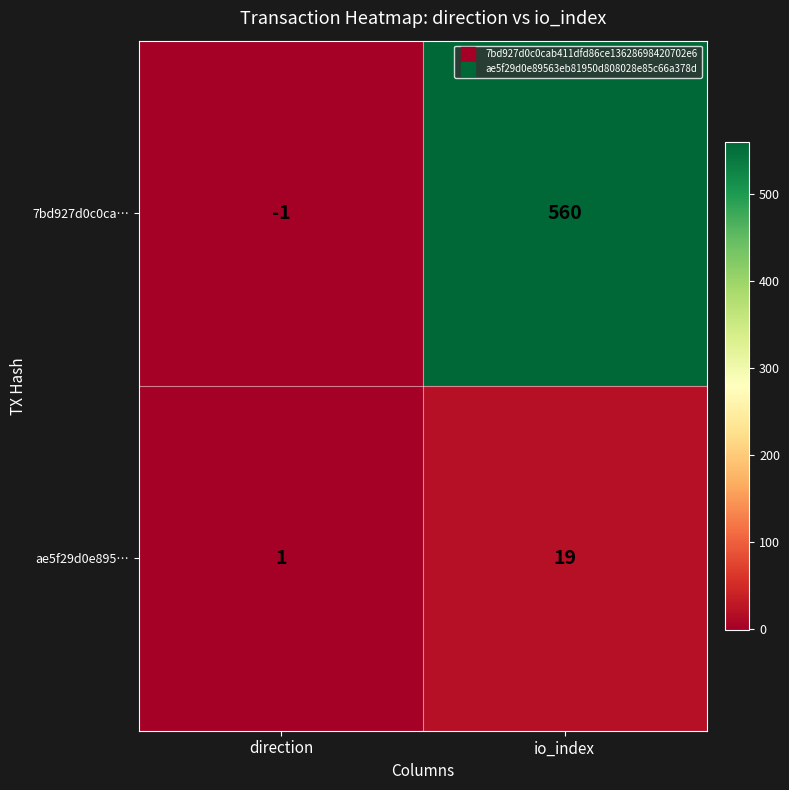

Reading right to left, extract all data points from this chart.

7bd927d0c0ca…: 560	-1
ae5f29d0e895…: 19	1